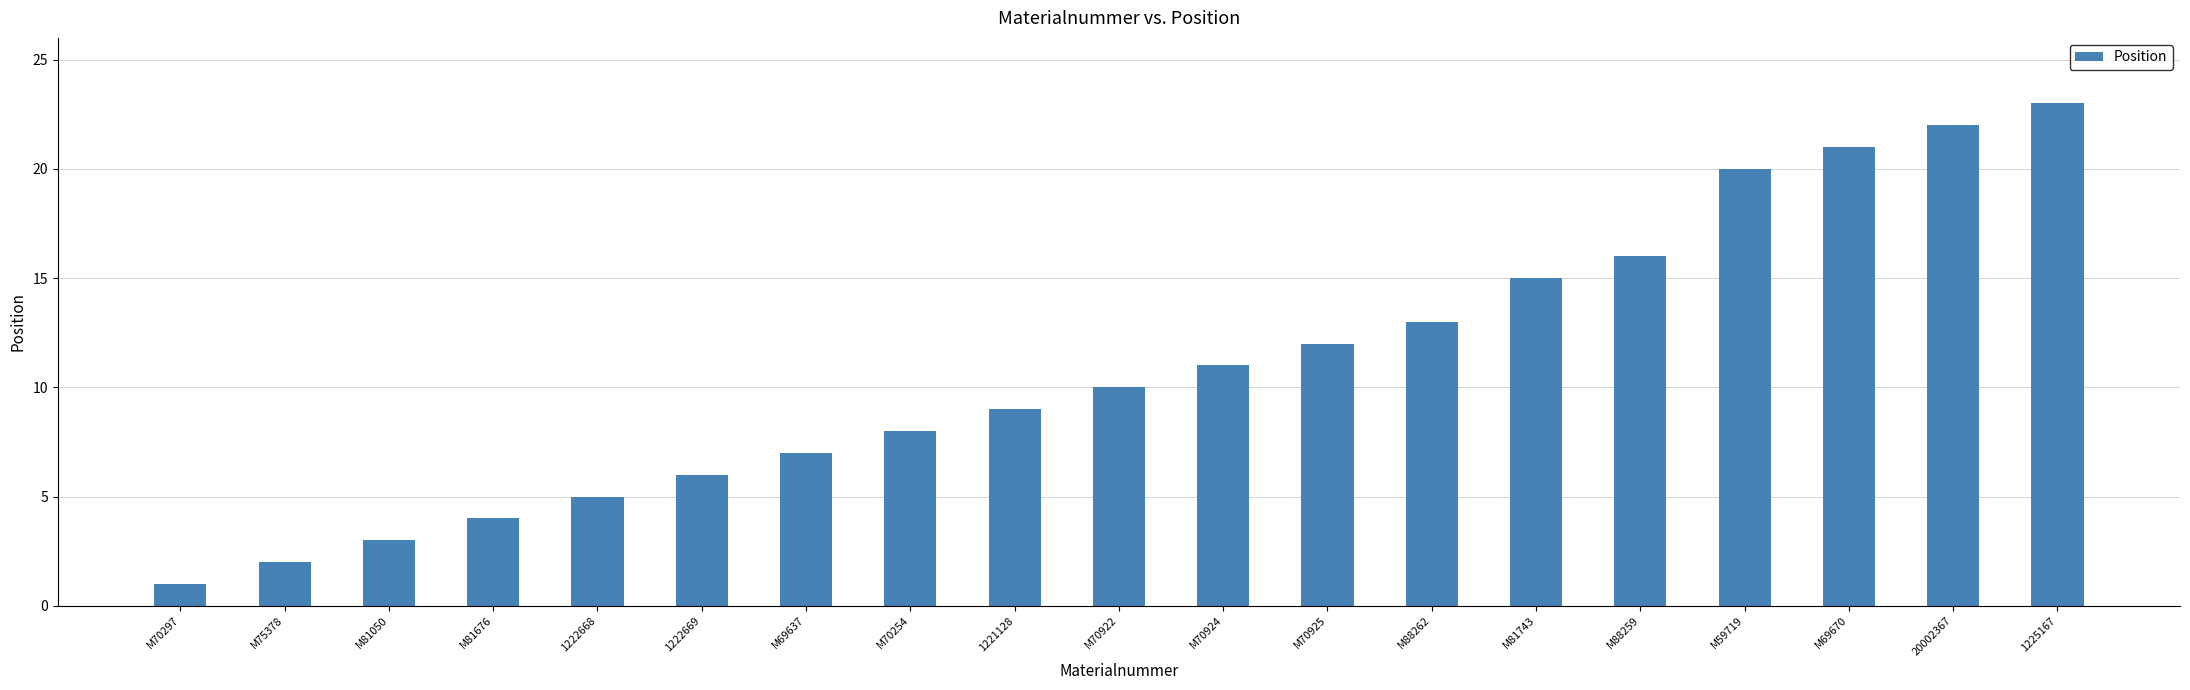

Approximately how many times larger is the value at M88259 compared to 1225167?

0.7